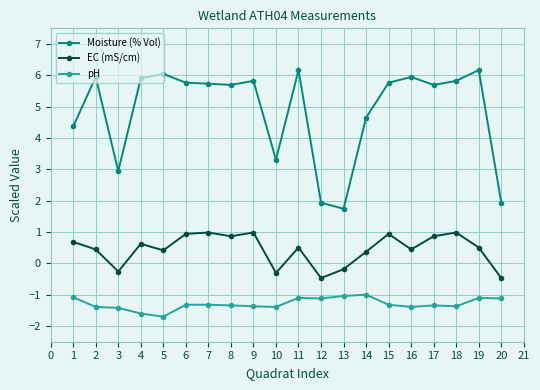

List the series in order of their peak value, highest first.

Moisture (% Vol), EC (mS/cm), pH